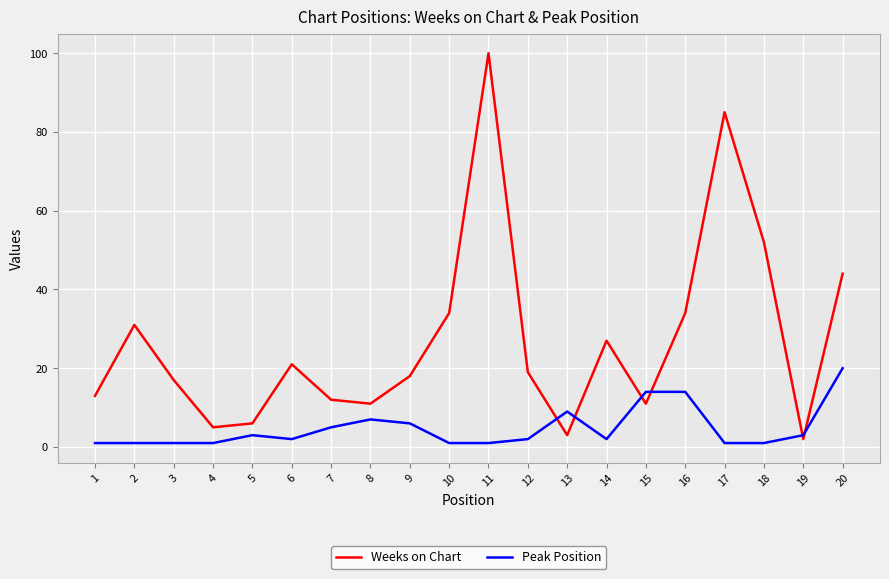

The Weeks on Chart series shows 46 at 11. True or false?

False